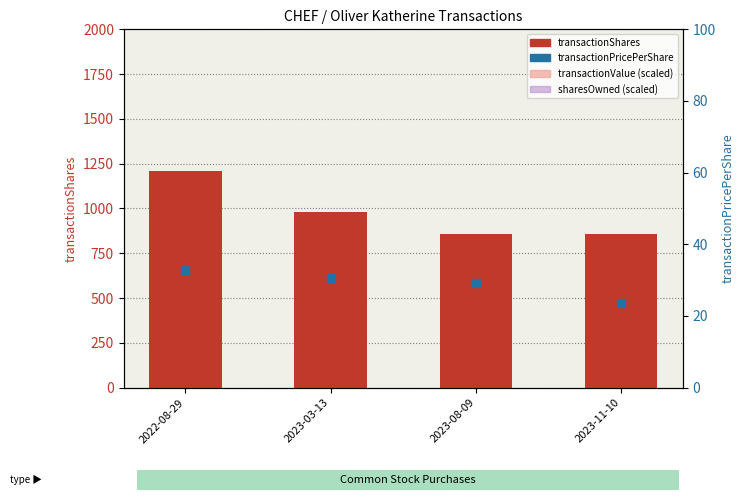

At which category does the chart reach its peak across all series?

2022-08-29